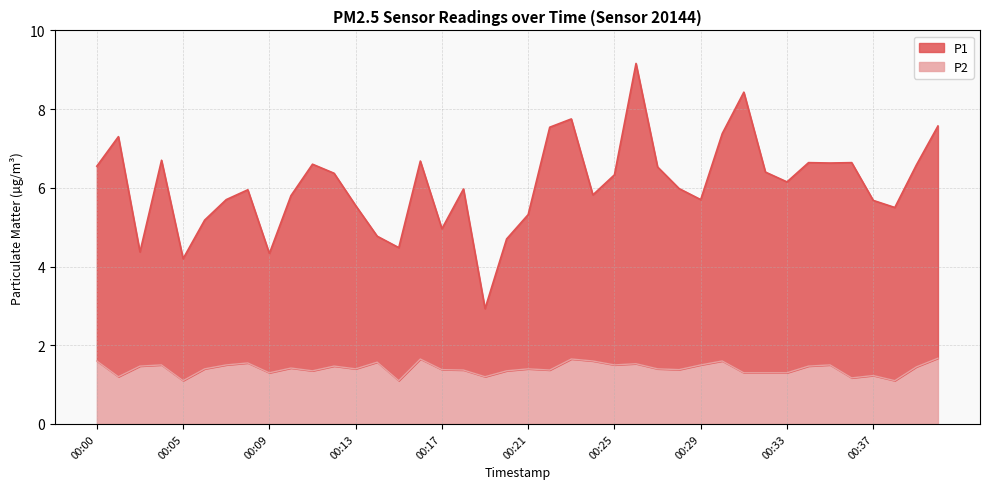

True or false: P2 and P1 intersect in this chart.

False